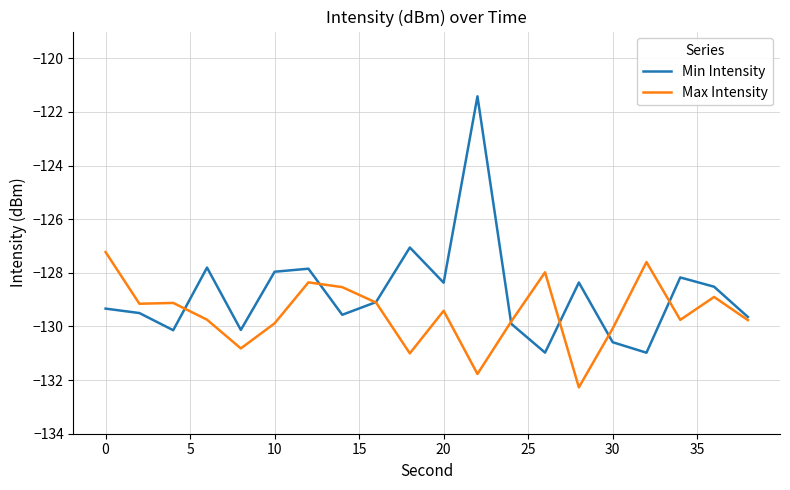

Which series has the largest total across all categories?

Min Intensity